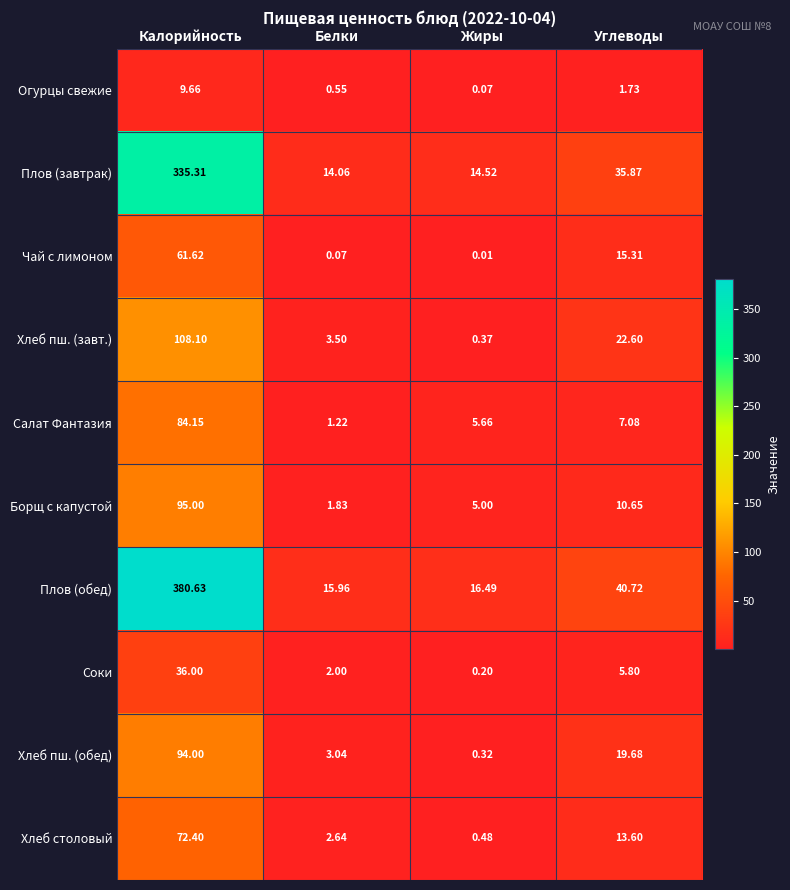

At which category is the sum across all series the highest?

Калорийность